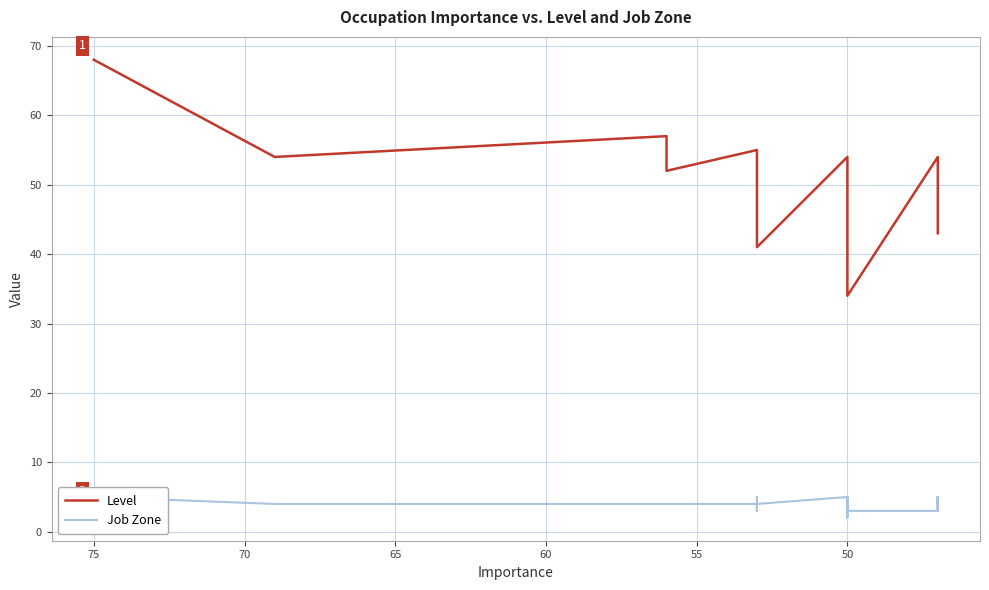

Does the chart have visible grid lines?

Yes